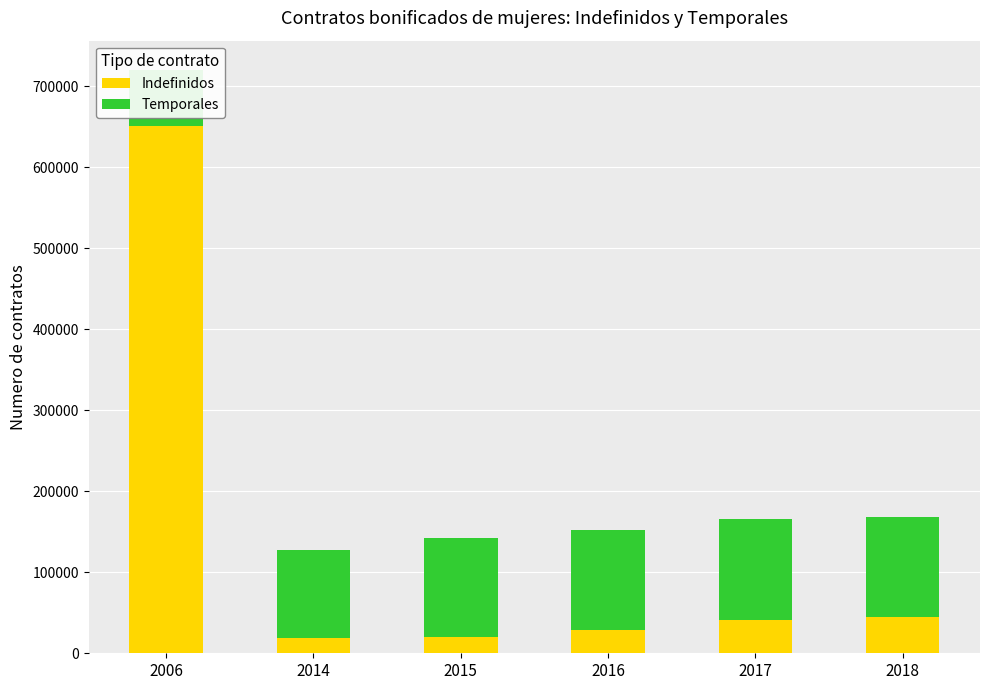

What is the sum of all Indefinidos values?

805156